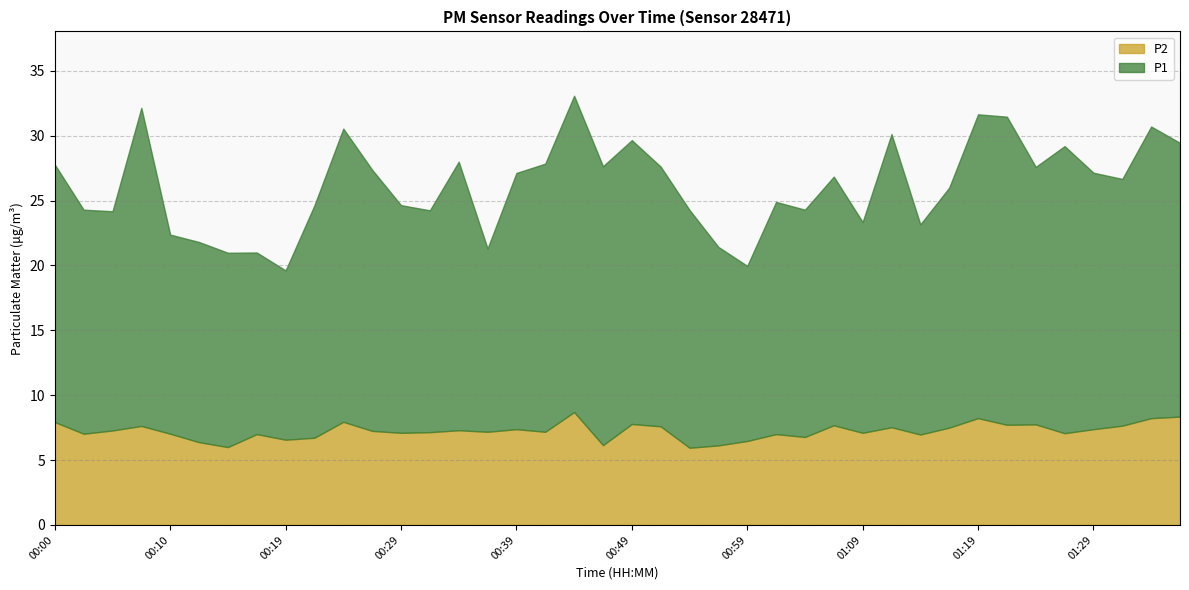

How many values in the P2 series exceed 7?

28